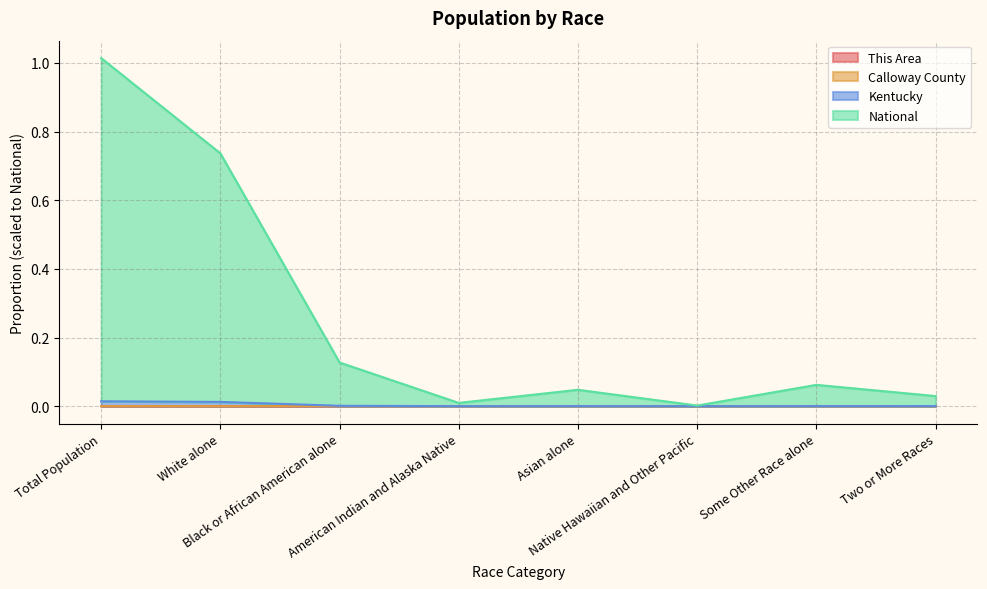

Which series has the largest total across all categories?

National